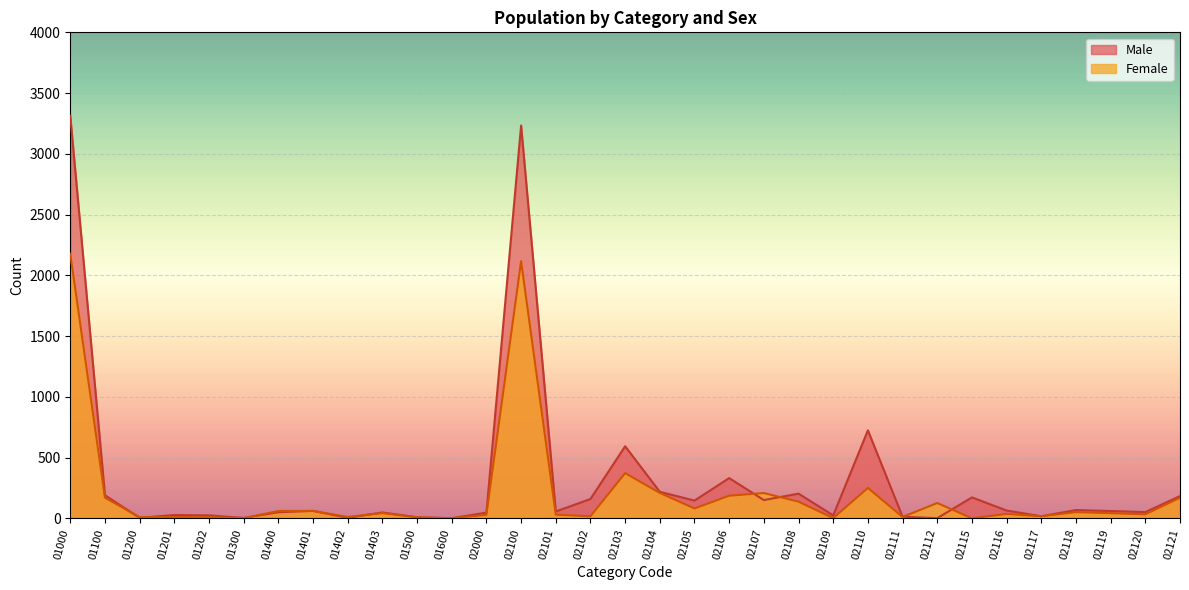

How many values in Female are above zero?

31